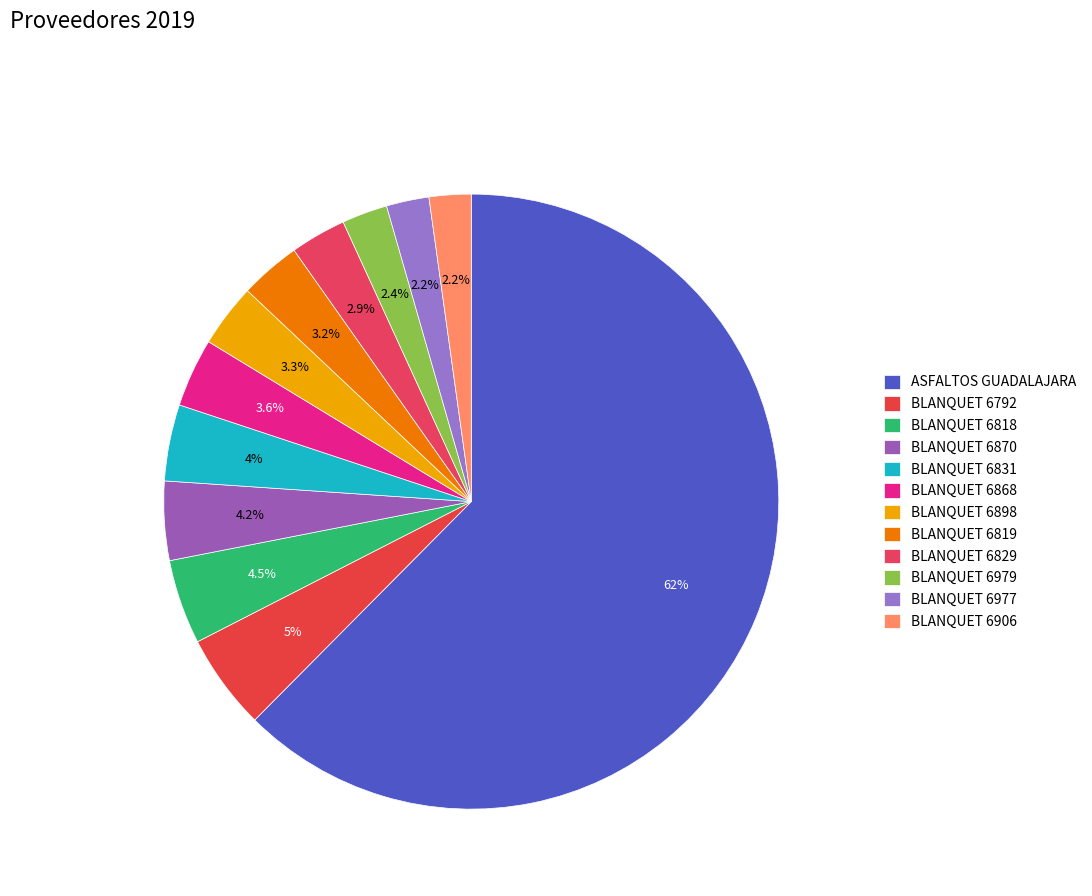

Which category has the smallest portion of the pie?

BLANQUET 6906